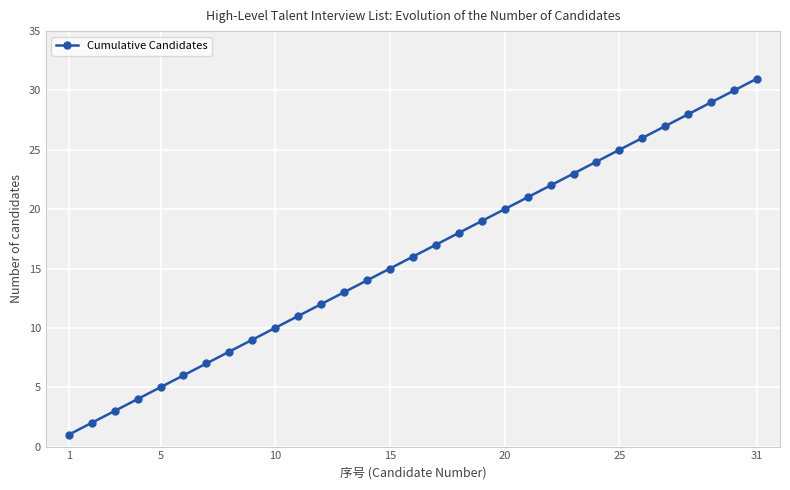

True or false: the data has more than 0 interior local peaks.

False